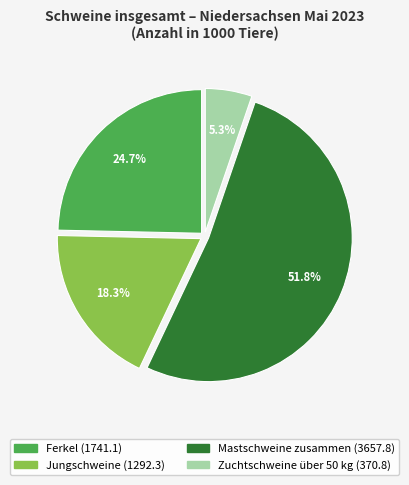

Which category has the smallest portion of the pie?

Zuchtschweine über 50 kg